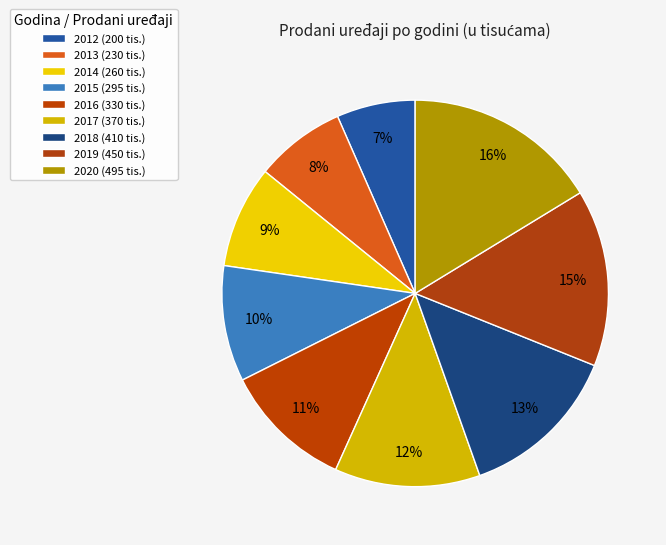

How many slices are in this pie chart?

9